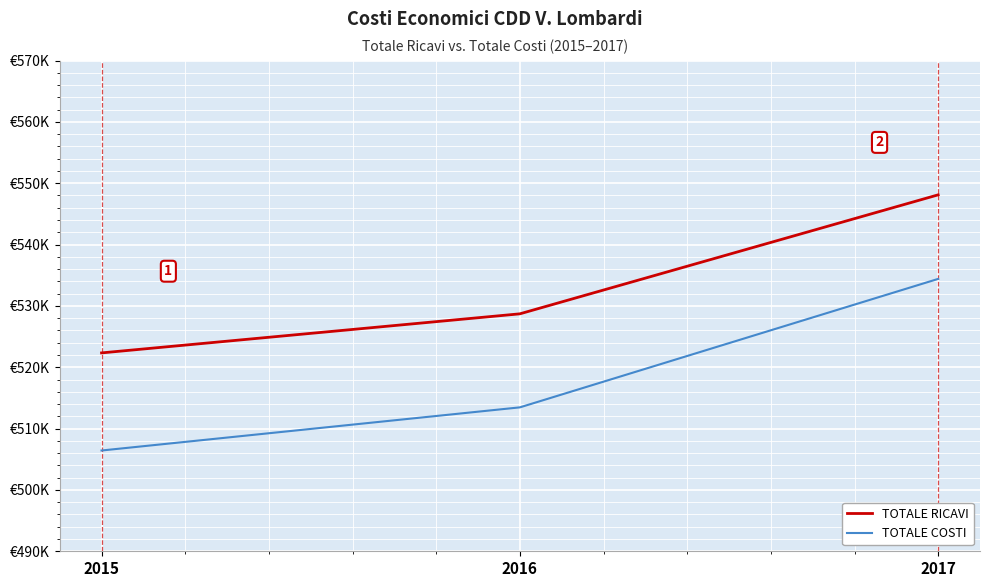

Reading left to right, transcribe all the data shown in this chart.

TOTALE RICAVI: 2015=522337	2016=528706	2017=548103
TOTALE COSTI: 2015=506426	2016=513459	2017=534400